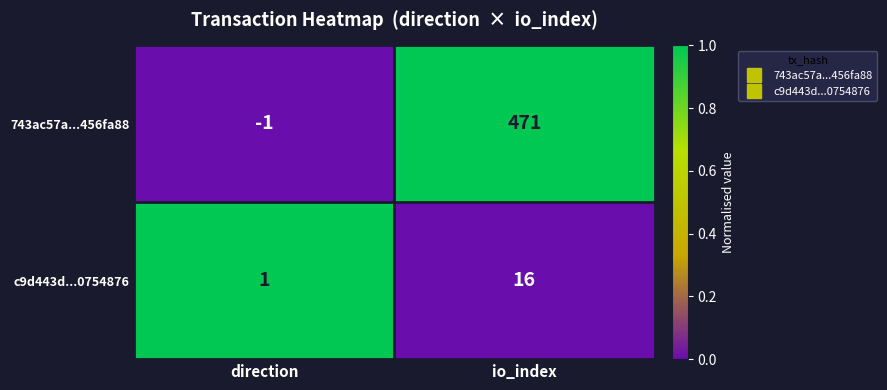

True or false: 743ac57a...456fa88 has a value of 471 at io_index.

True